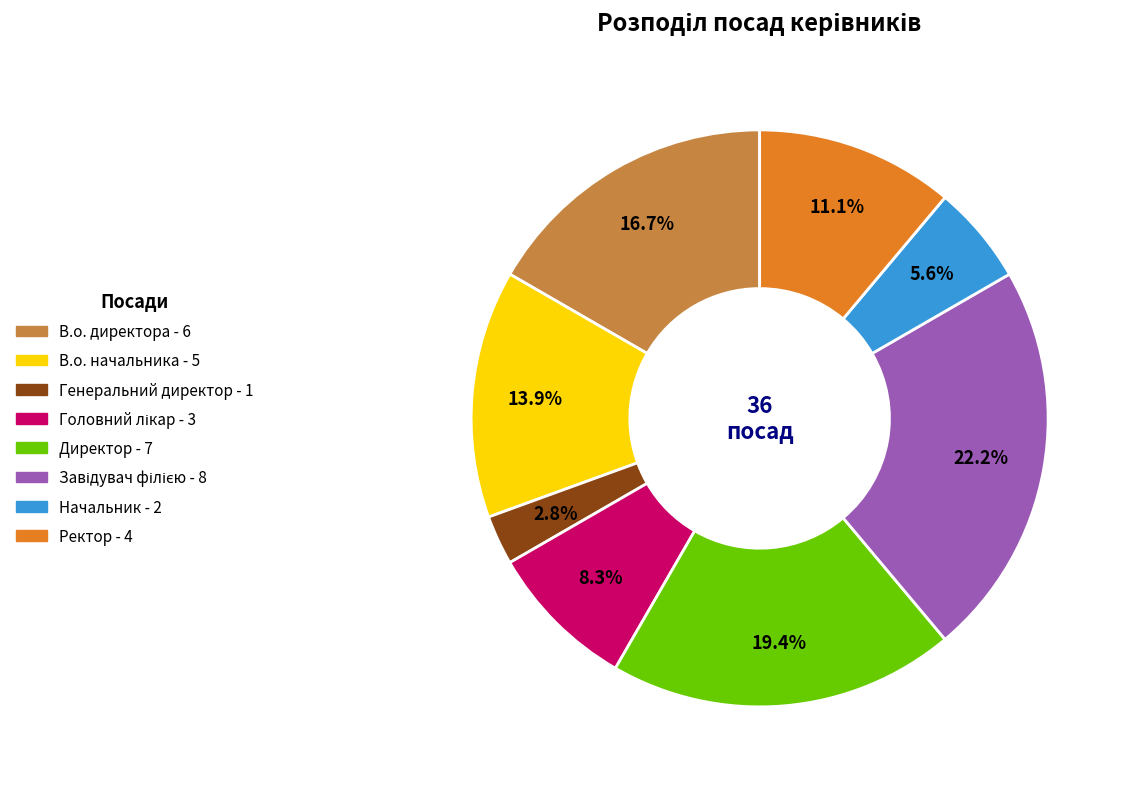

To the nearest percent, what is the difference between the В.о. начальника and Директор slice percentages?

6%